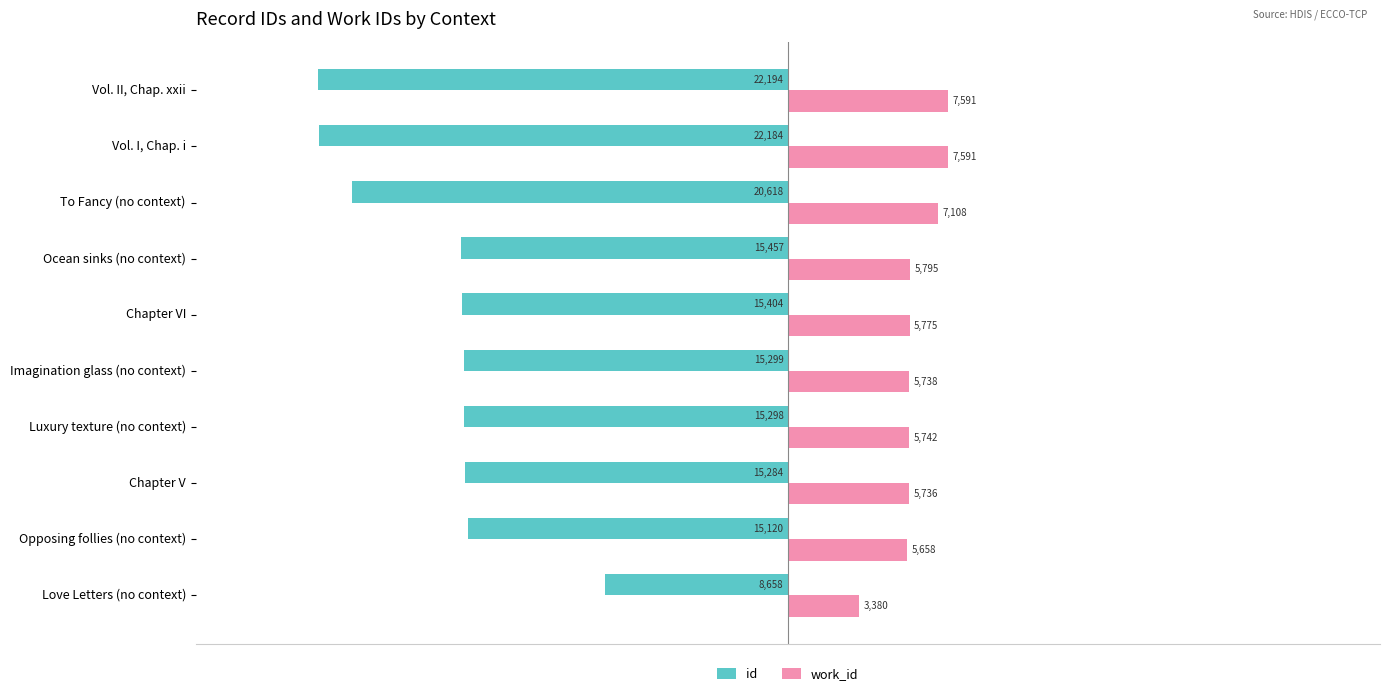

What is the difference between the maximum and second lowest values in the work_id series?

1933